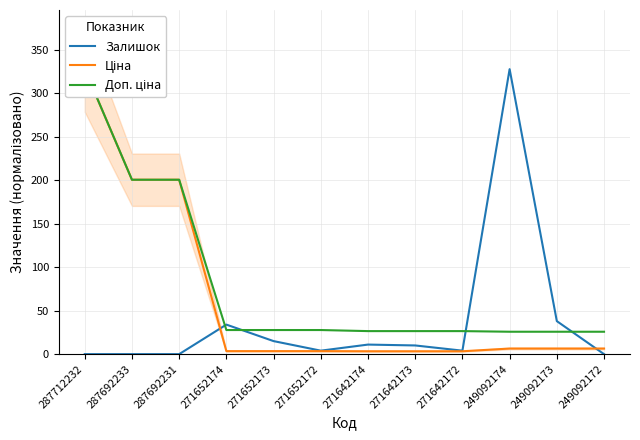

Which series ends up on top after the final intersection of Доп. ціна and Залишок?

Доп. ціна